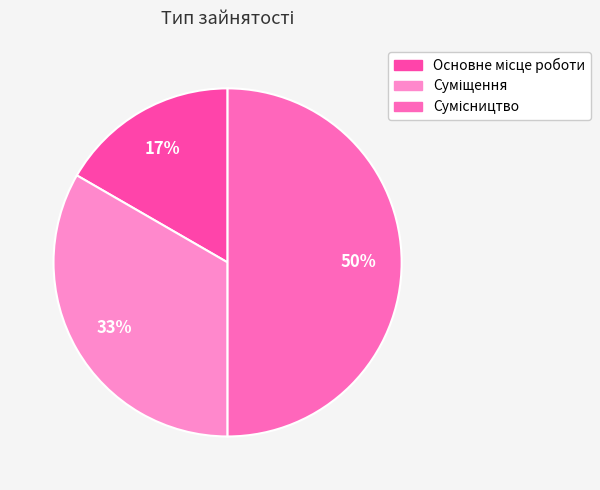

Is there any slice that represents more than half of the pie?

No